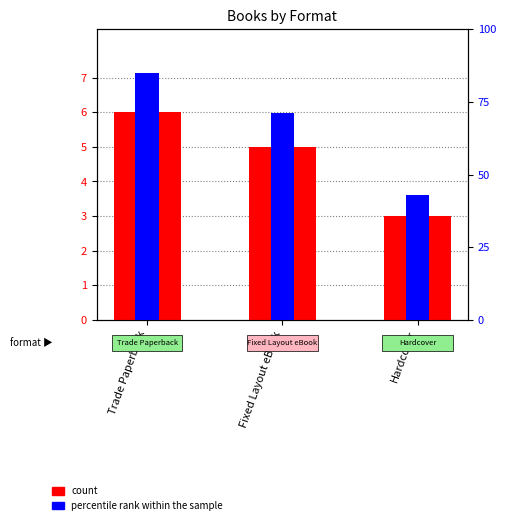

What is the sum of the count values at Fixed Layout eBook and Trade Paperback?

11